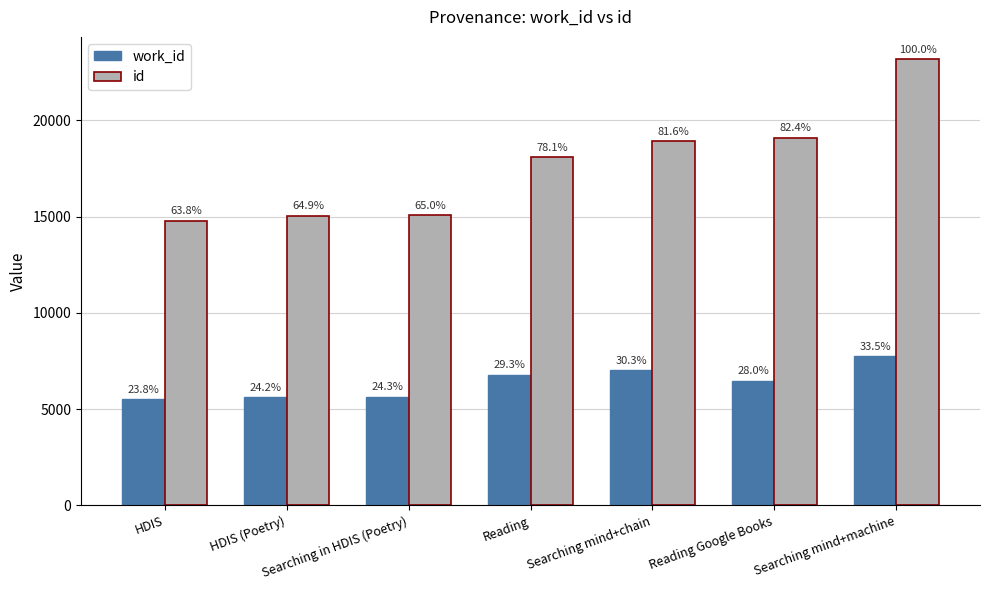

At which label does id reach its minimum?

HDIS